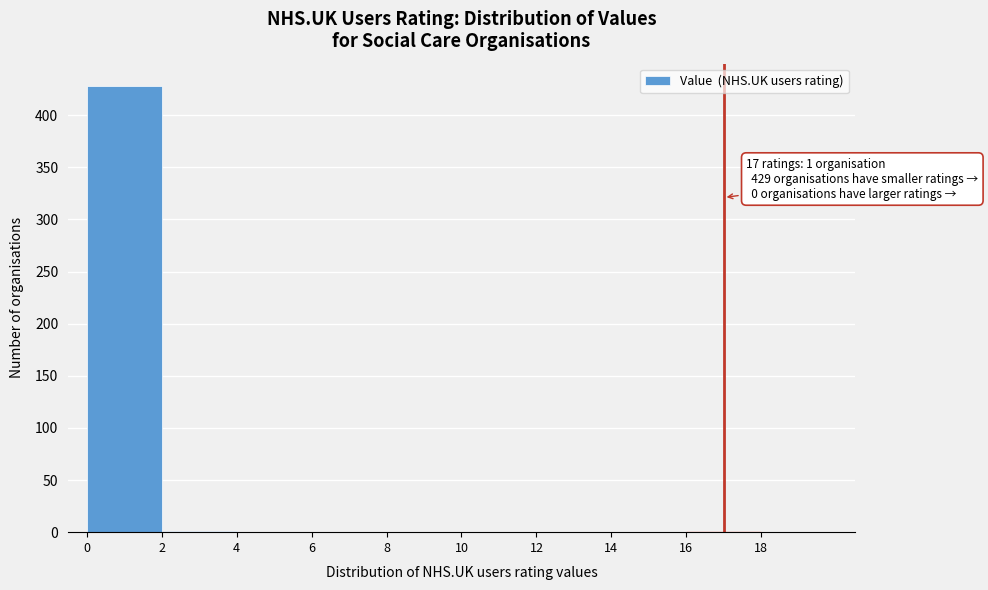

Over which range of the x-axis is the bar tallest?

0 to 2